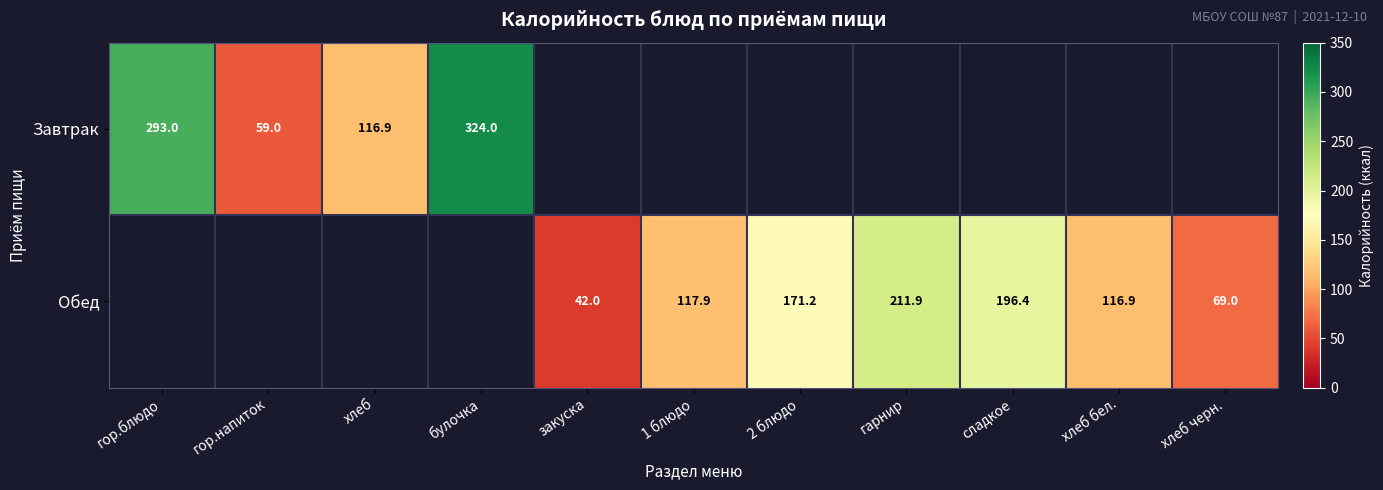

Is it true that Завтрак equals 59.0 at гор.напиток?

True